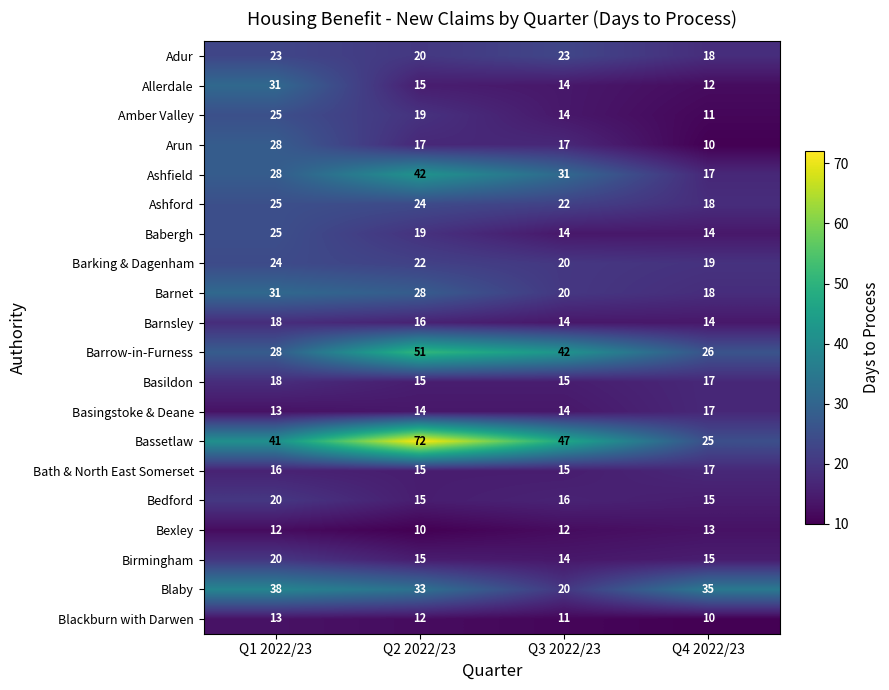

Read the Birmingham value at Q4 2022/23.

15